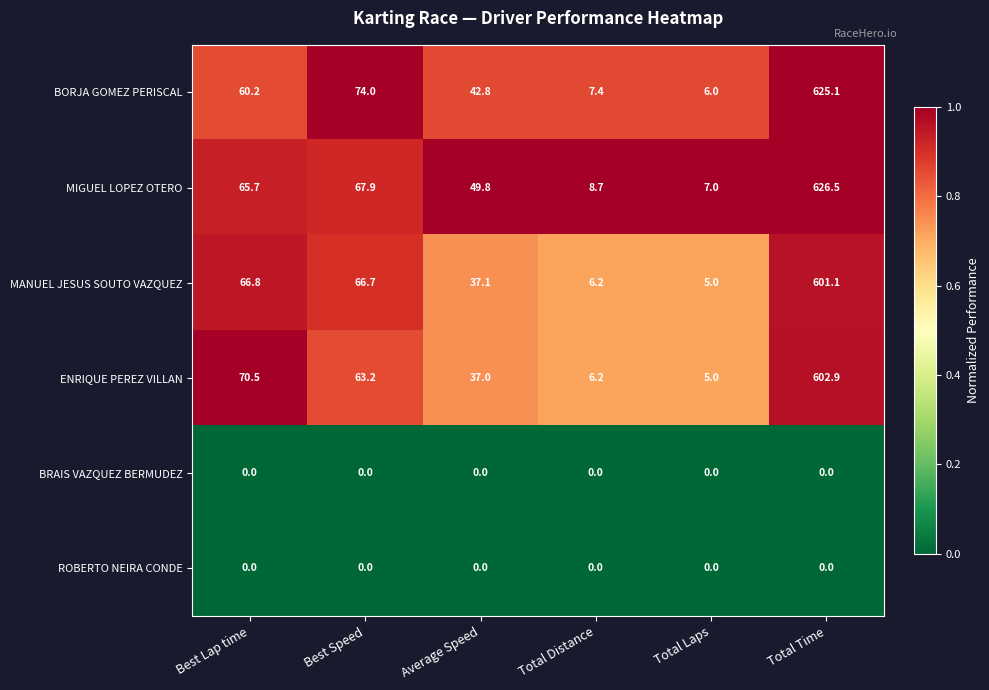

At how many categories does at least one series exceed 0?

6